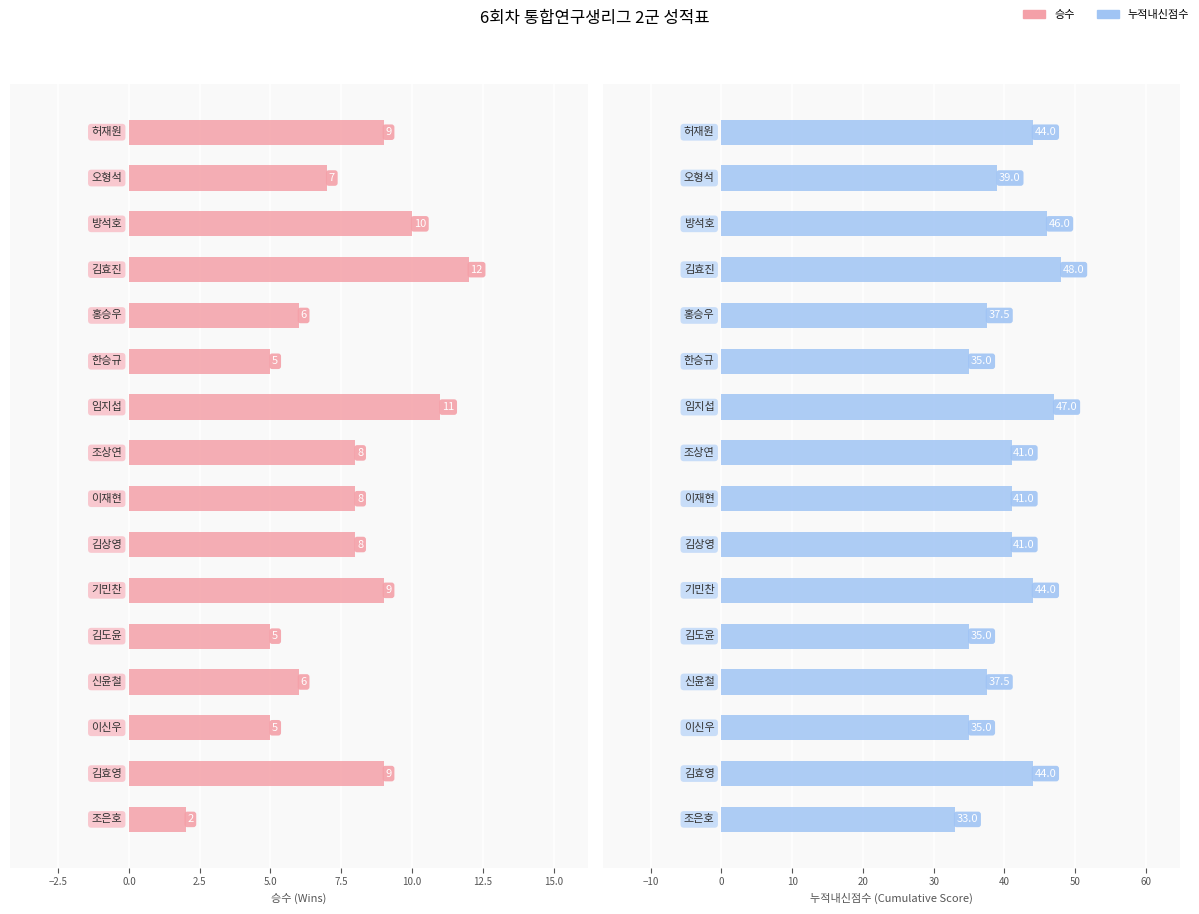

What is the difference between the maximum and minimum values in the 누적내신점수 series?

15.0